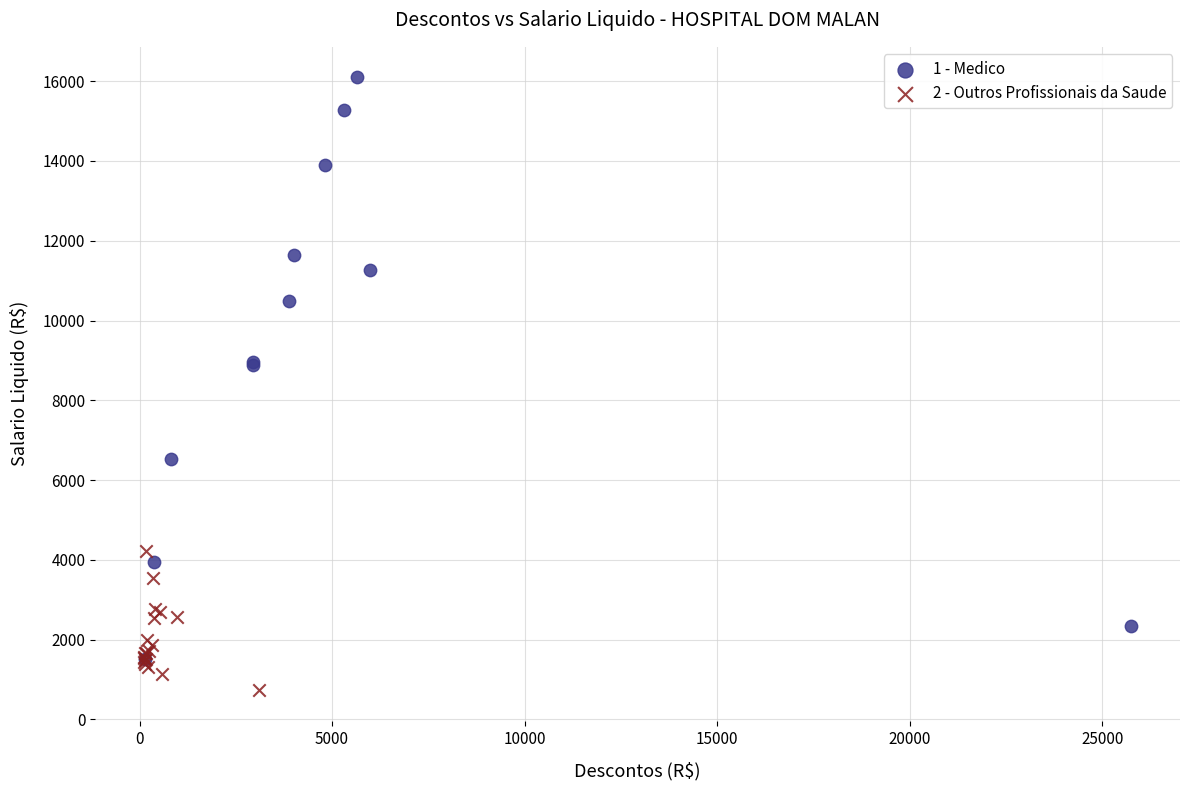

Which series reaches the maximum Y coordinate?

1 - Medico